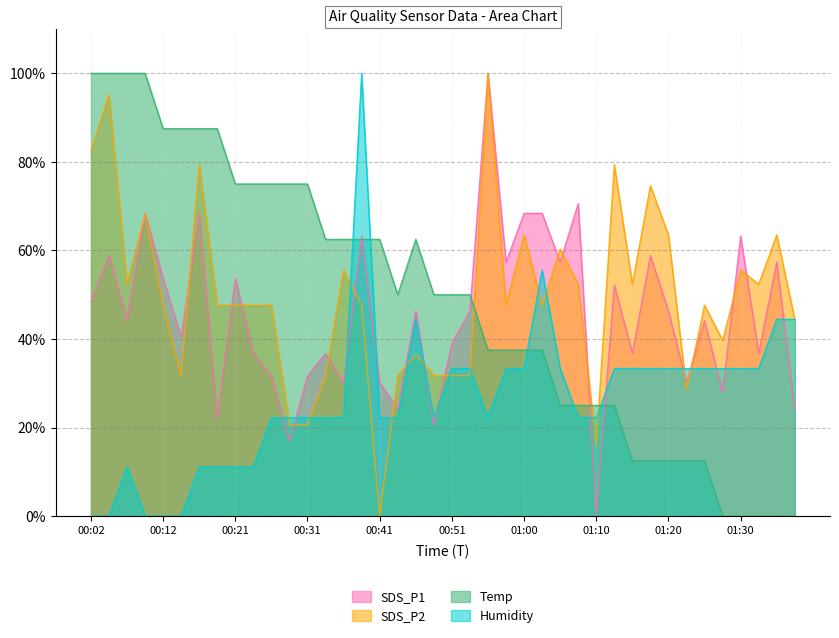

What is the maximum value for SDS_P1?

100.0